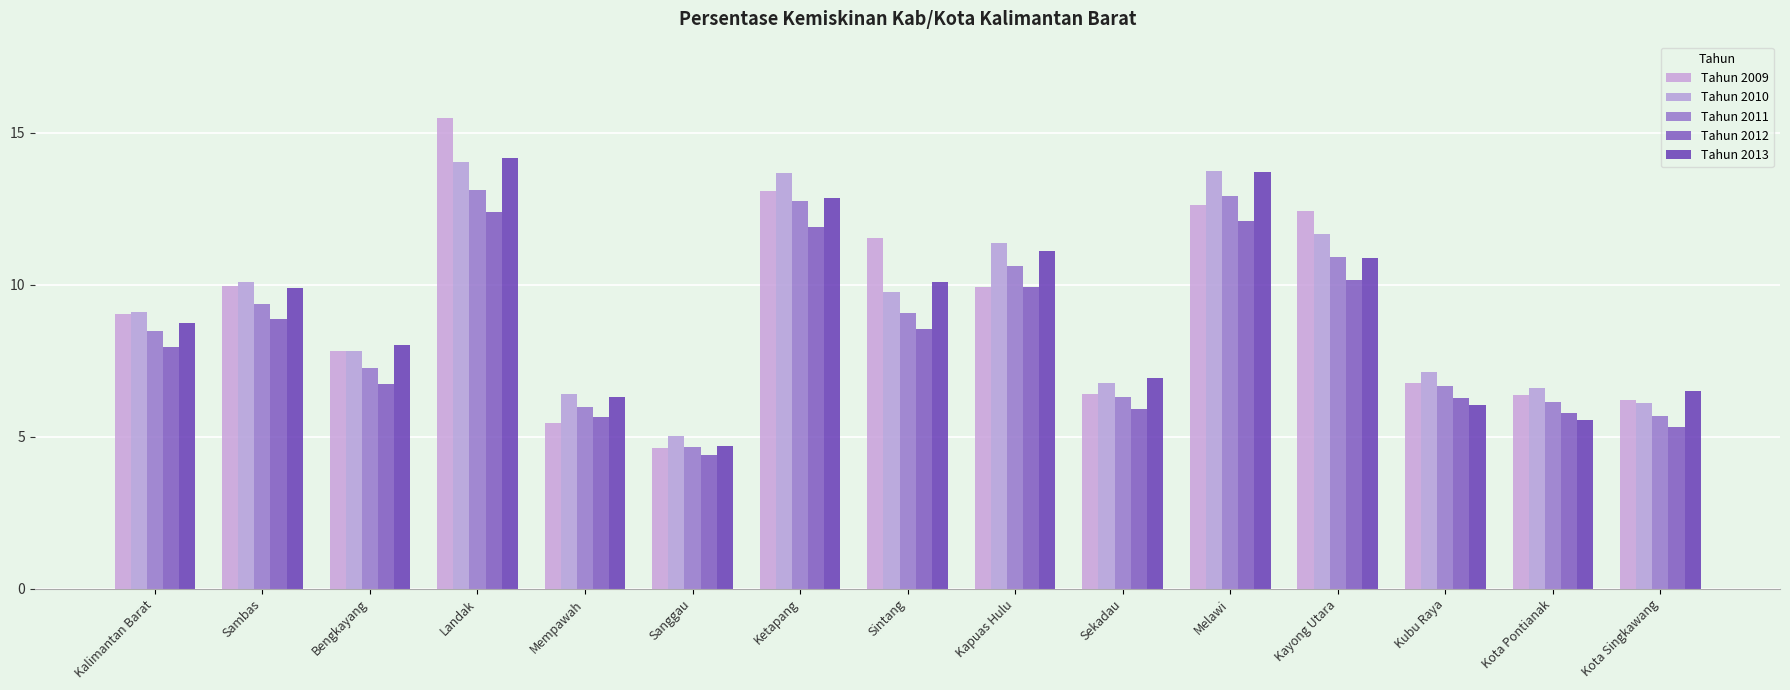

What is the value of the Tahun 2009 bar at the 11th from the left?

12.6